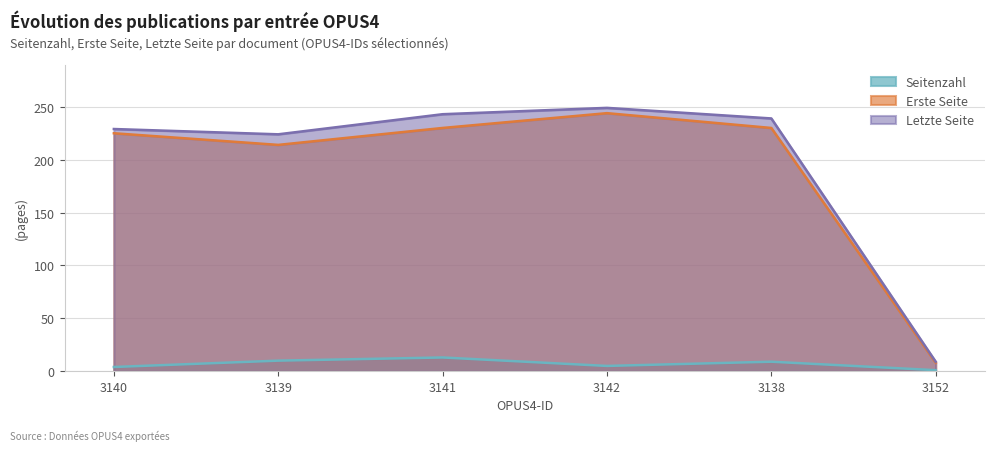

What is the maximum value for Erste Seite?

244